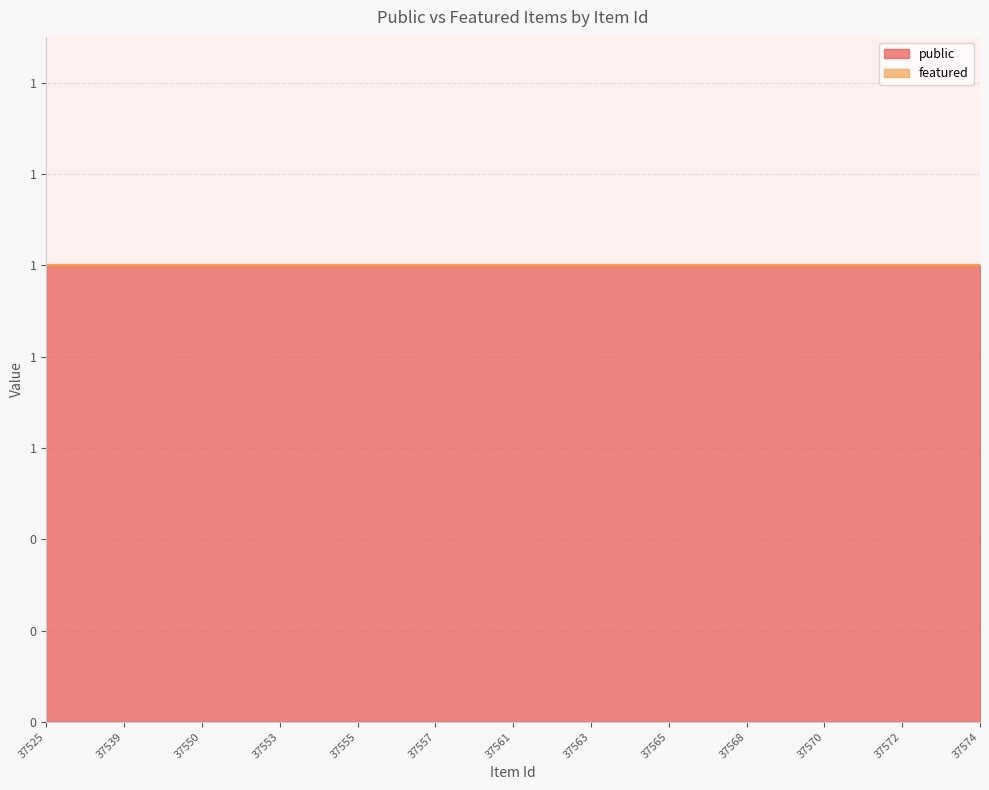

Reading right to left, what are all the values shown in this chart?

public: 37574=1	37573=1	37572=1	37571=1	37570=1	37569=1	37568=1	37566=1	37565=1	37564=1	37563=1	37562=1	37561=1	37558=1	37557=1	37556=1	37555=1	37554=1	37553=1	37552=1	37550=1	37548=1	37539=1	37528=1	37525=1
featured: 37574=0	37573=0	37572=0	37571=0	37570=0	37569=0	37568=0	37566=0	37565=0	37564=0	37563=0	37562=0	37561=0	37558=0	37557=0	37556=0	37555=0	37554=0	37553=0	37552=0	37550=0	37548=0	37539=0	37528=0	37525=0